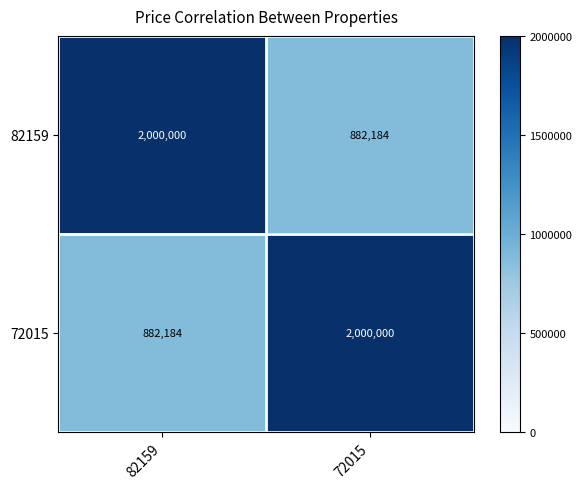

What is the difference between the highest and lowest values at 82159?

1117816